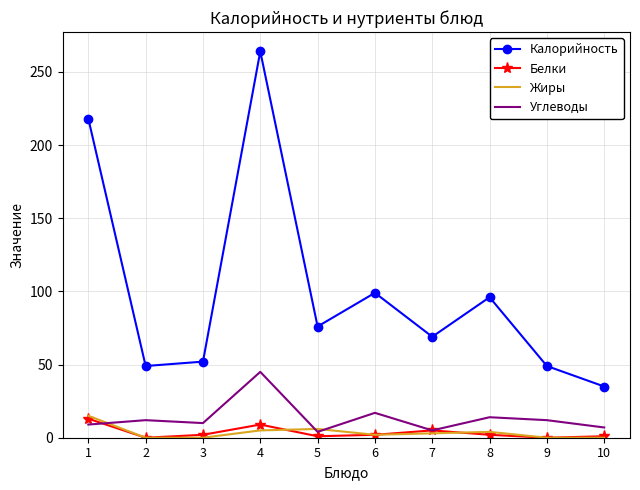

What is the difference between the highest and lowest values at 8?

94